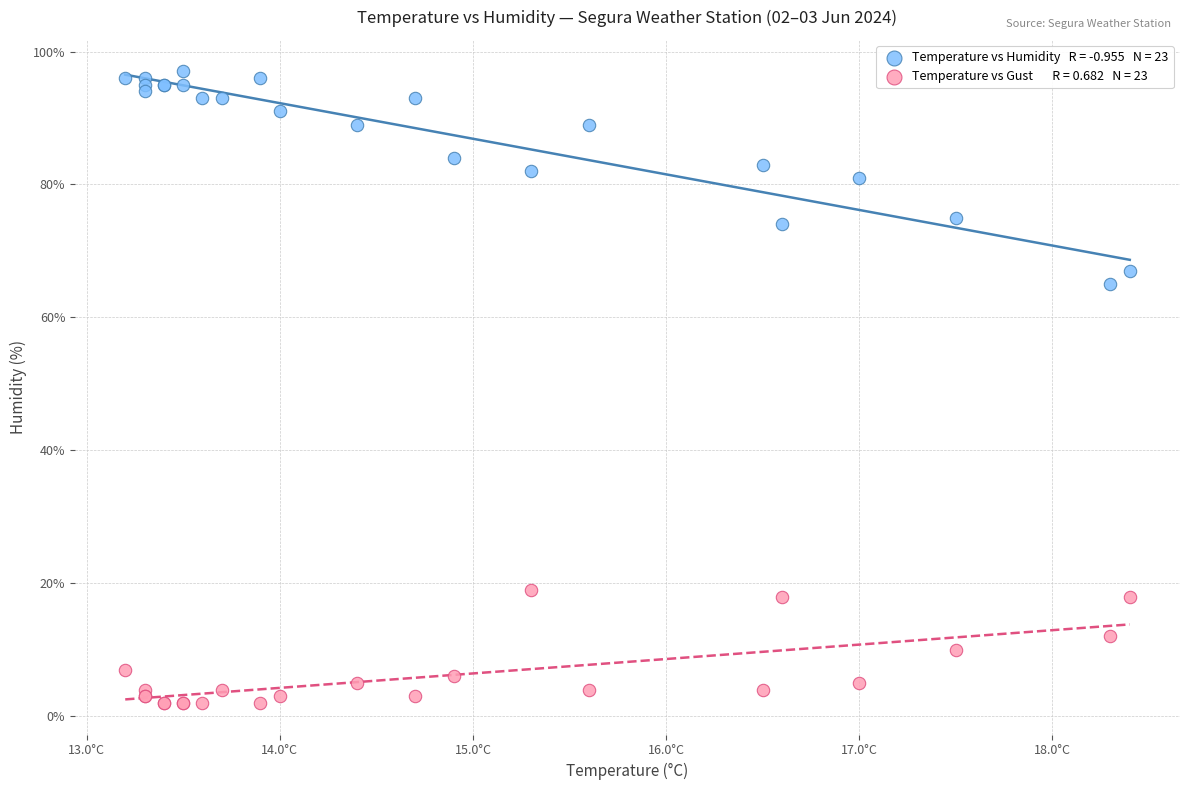

Across all series, what Y value is closest to 49?

65